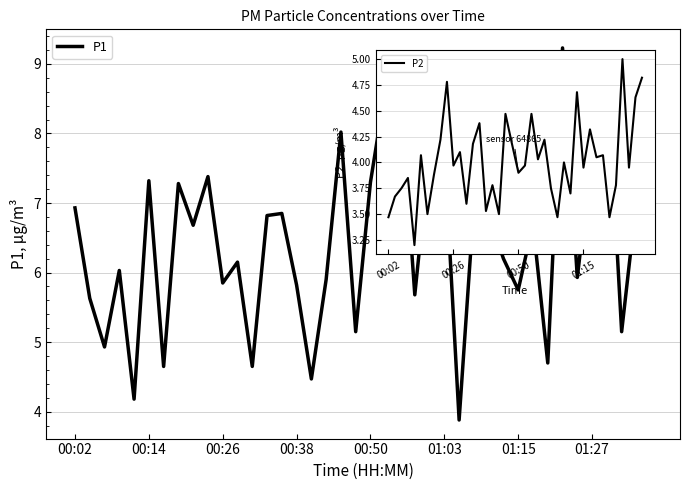

What is the greatest value displayed?

9.2